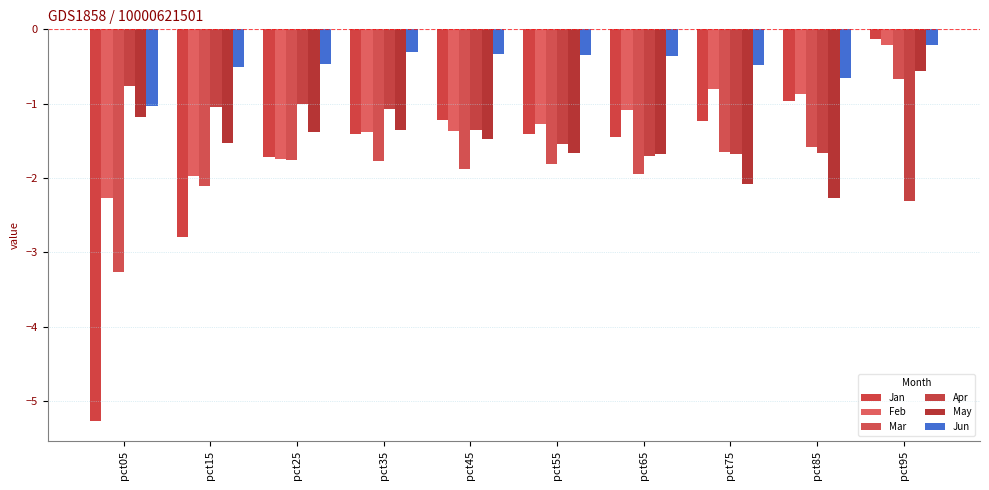

At which category is the sum across all series the highest?

pct95